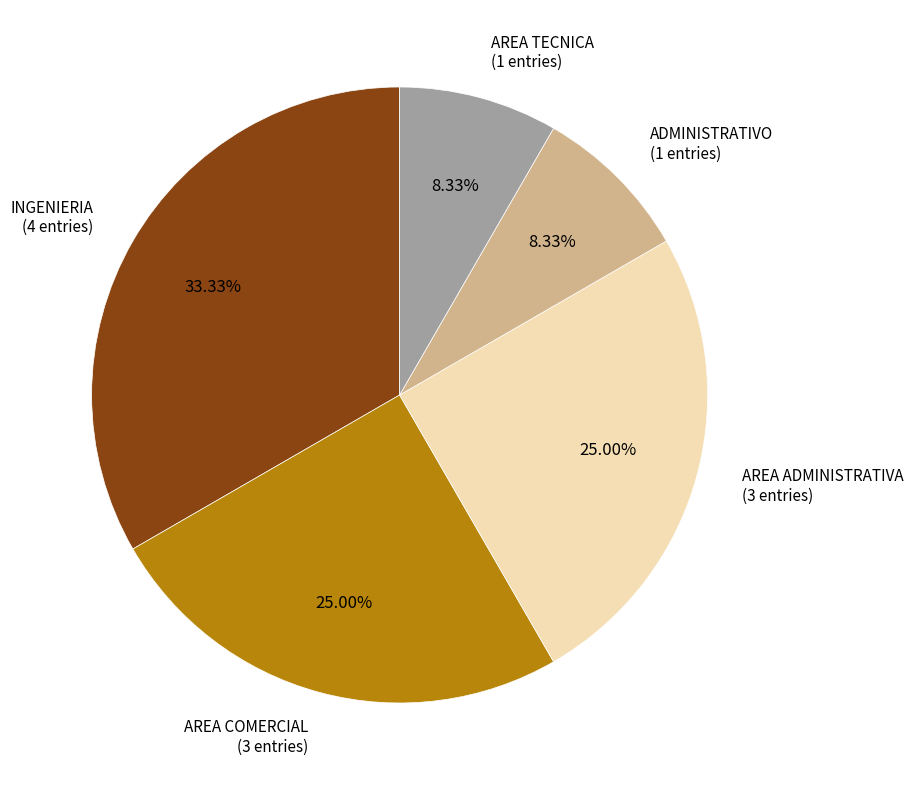

Combined, do AREA COMERCIAL and AREA TECNICA account for over 50%?

No